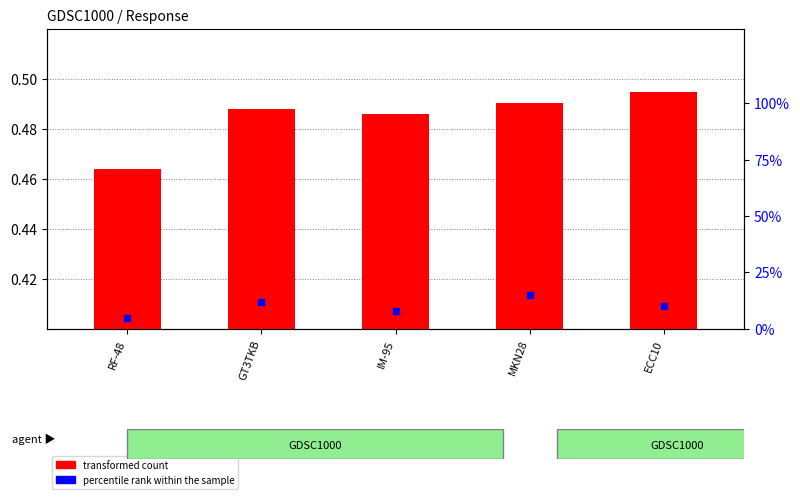

What is the greatest value displayed?

0.5